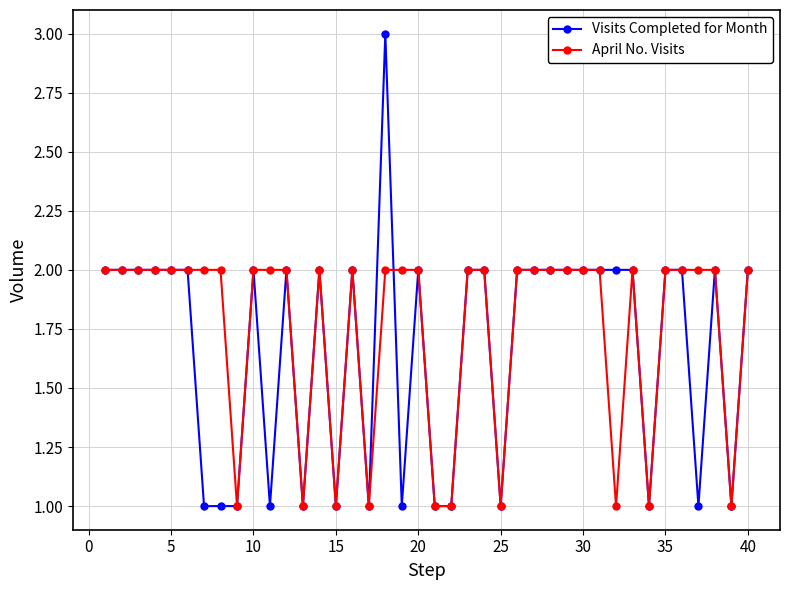

How many Visits Completed for Month values are between 1 and 2?

39